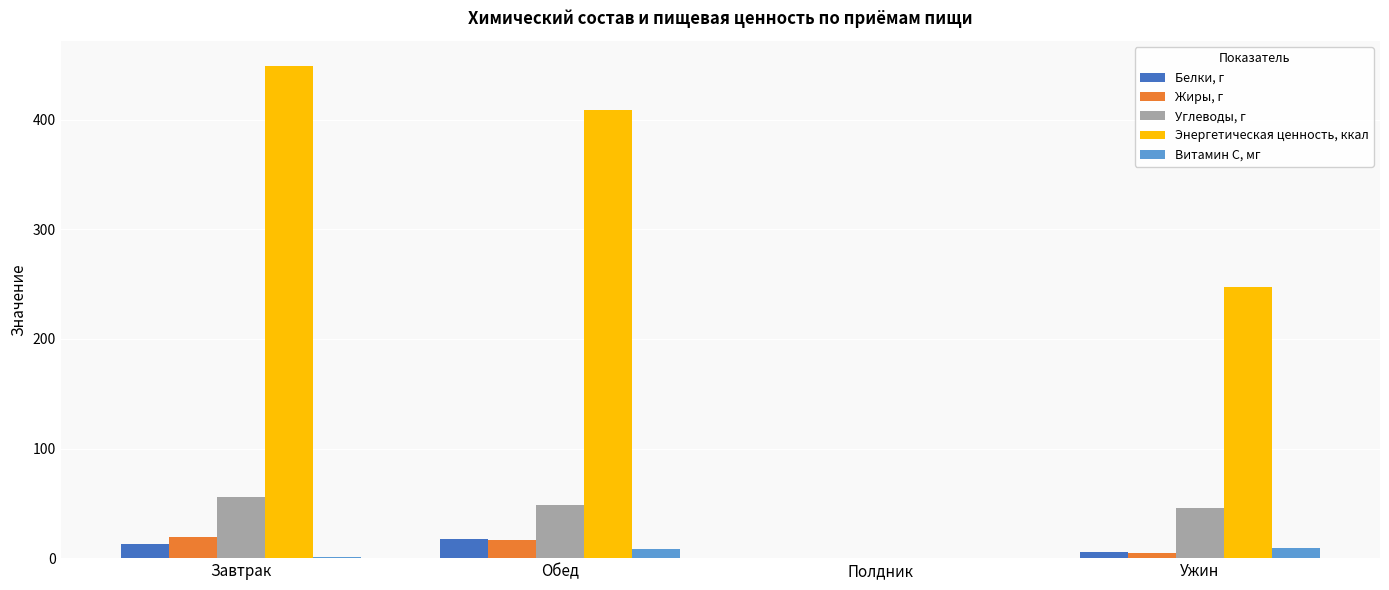

Is it true that Углеводы, г equals 36.7 at Завтрак?

False